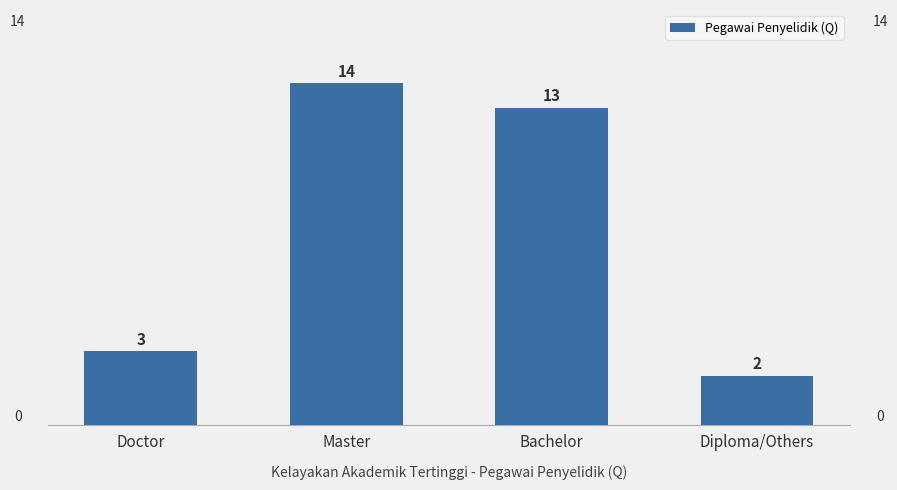

Approximately how many times larger is the value at Diploma/Others compared to Master?

0.1